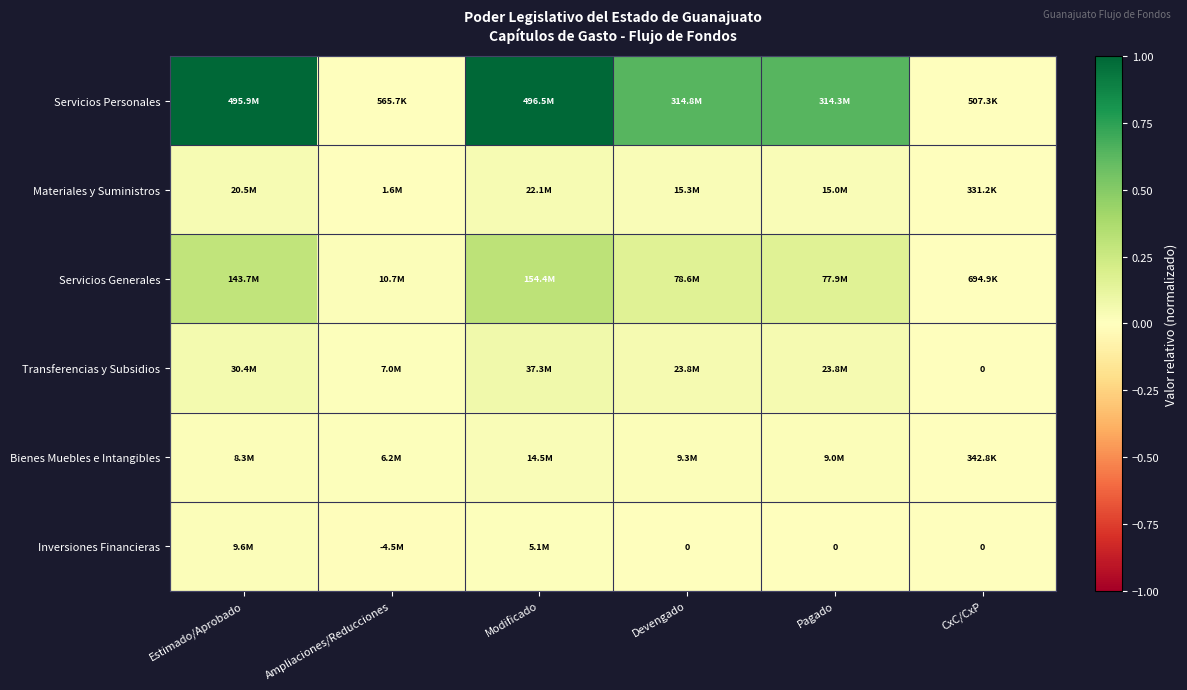

Between Modificado and Estimado/Aprobado, which is larger?

Modificado